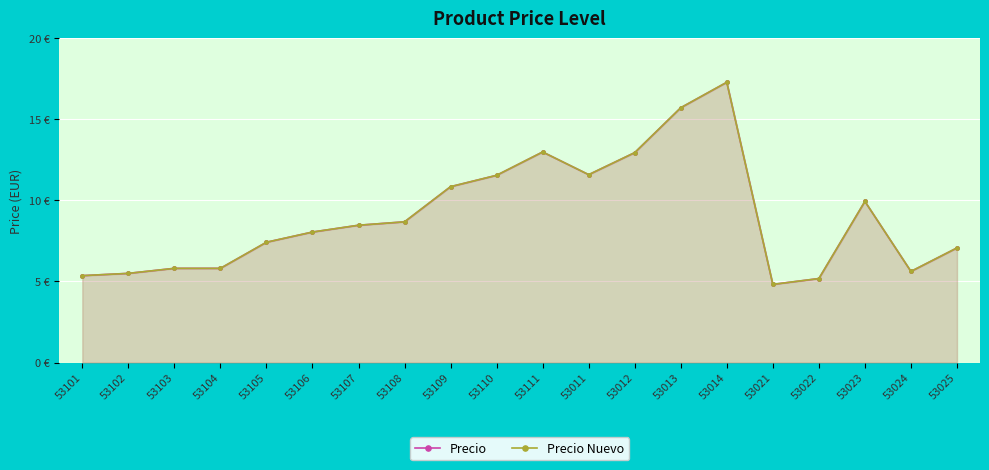

How many categories are shown in the chart?

20